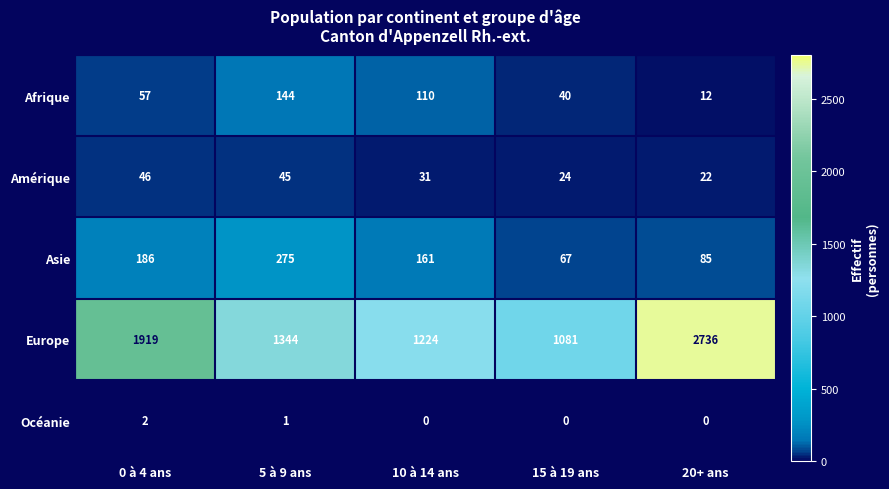

What is the sum of the Amérique values at 15 à 19 ans and 0 à 4 ans?

70